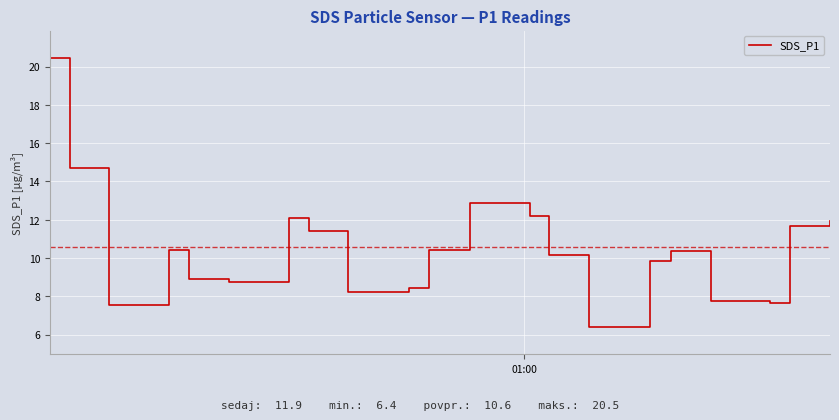

What is the difference between the maximum and minimum values?

14.1